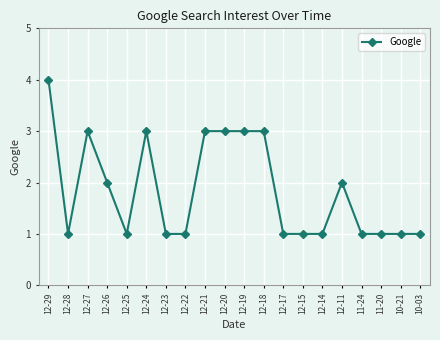

How many values are between 1 and 3?

19